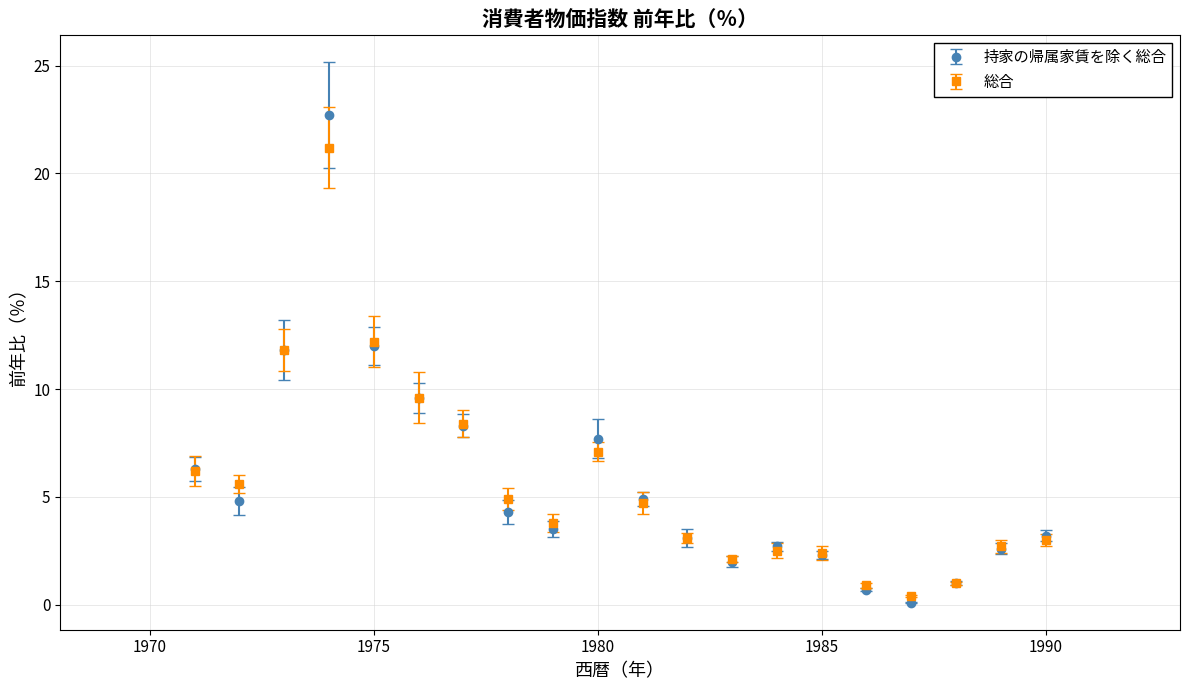

Which series has the largest range (max minus min)?

持家の帰属家賃を除く総合